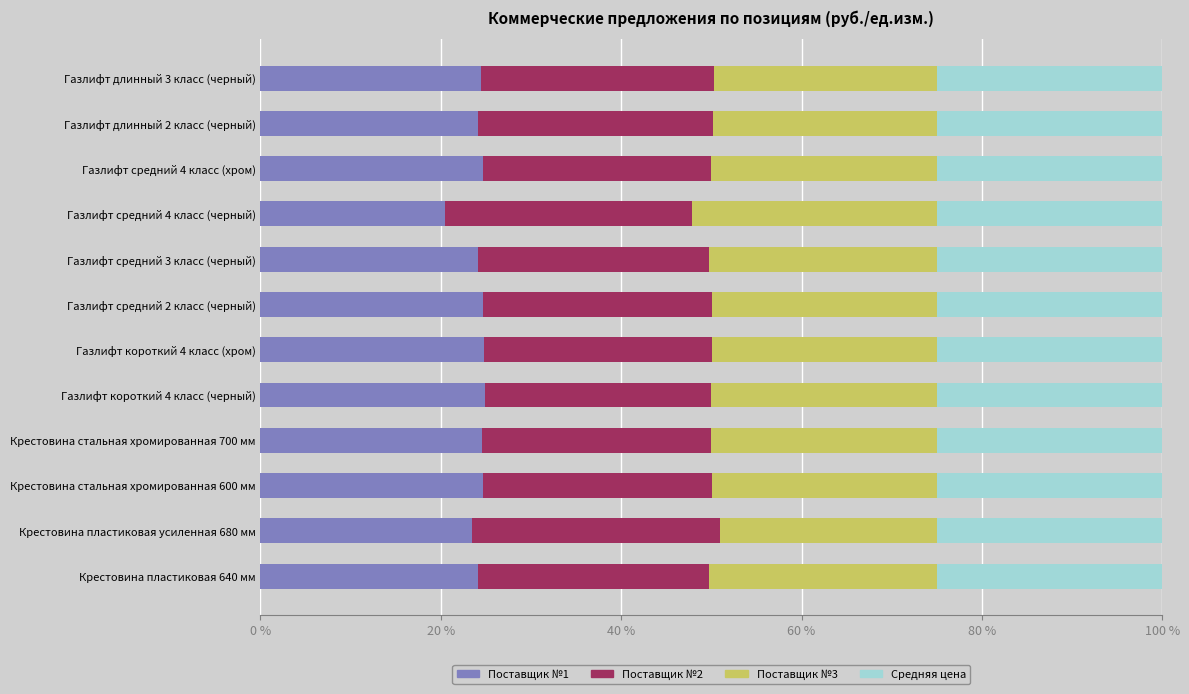

Count the number of data series in this chart.

4